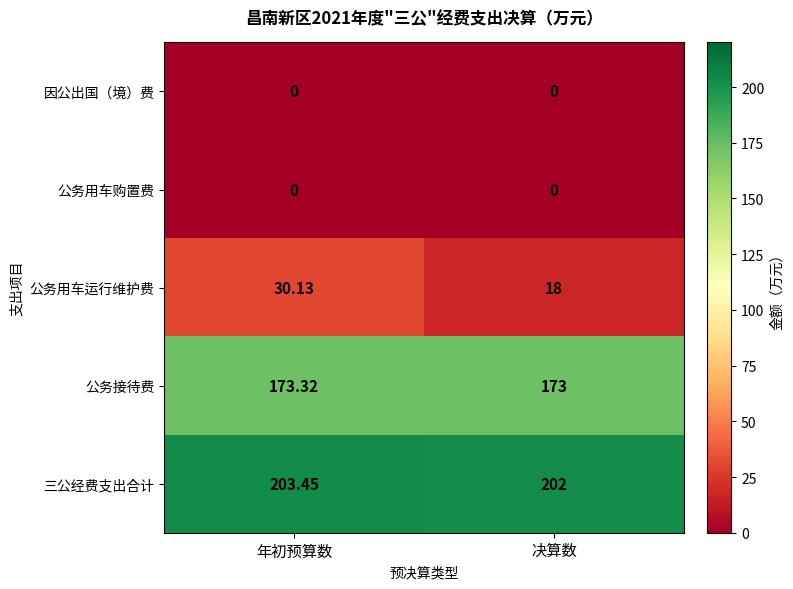

Between 年初预算数 and 决算数, which series saw the biggest shift?

公务用车运行维护费